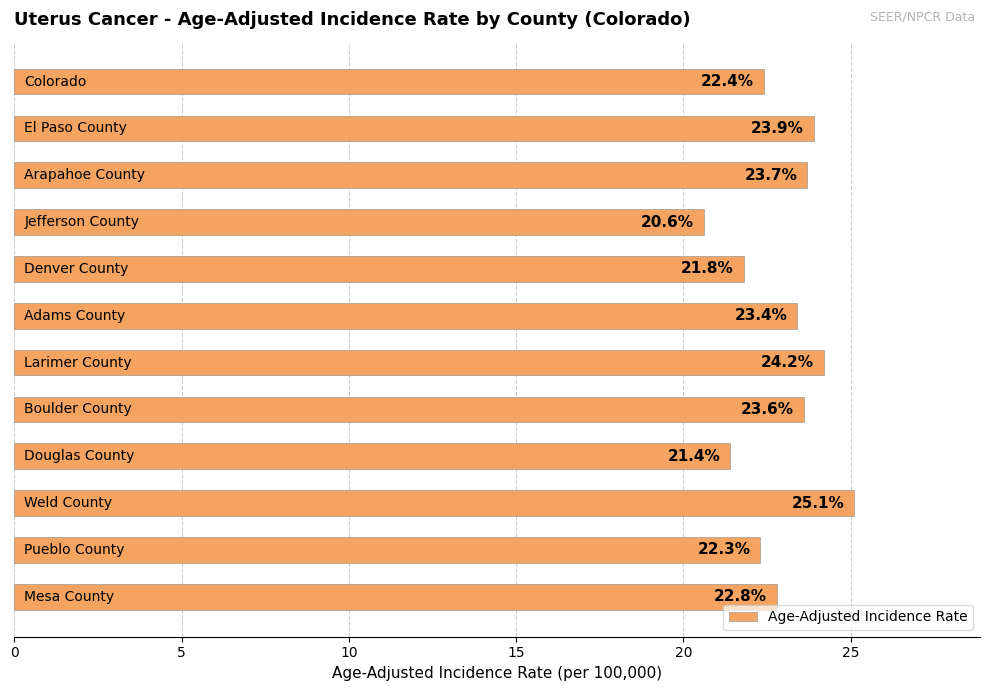

Reading top to bottom, extract all data points from this chart.

22.4	23.9	23.7	20.6	21.8	23.4	24.2	23.6	21.4	25.1	22.3	22.8